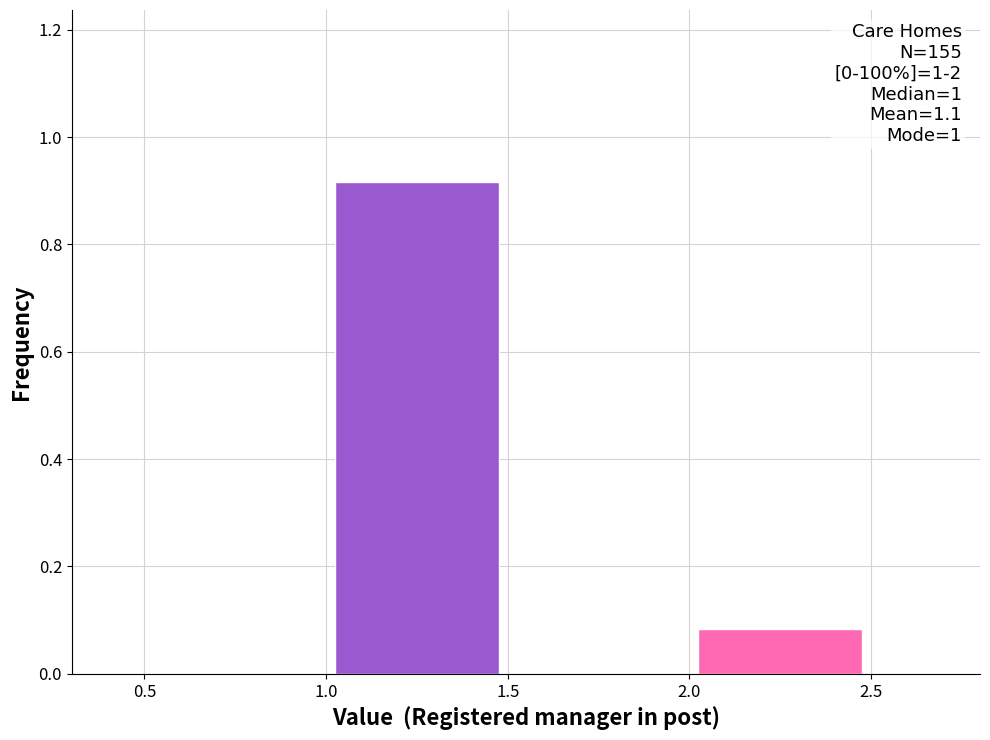

Which range on the x-axis has the tallest bar?

1.0 to 1.5